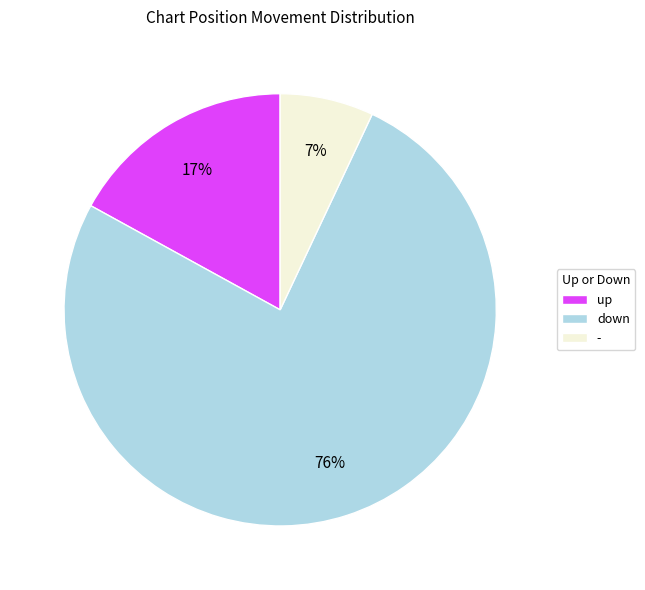

Combined, do up and down account for over 50%?

Yes